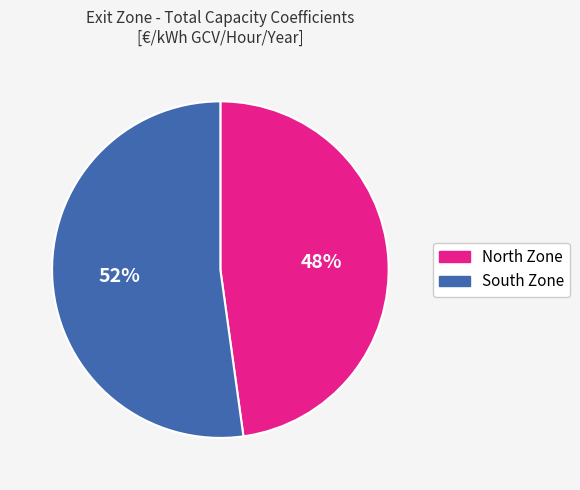

Do North Zone and South Zone together represent more than half of the pie?

Yes